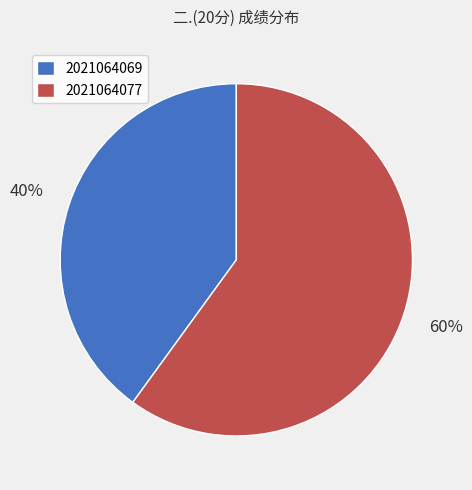

To the nearest percent, what is the difference between the largest and smallest slice percentages?

20%